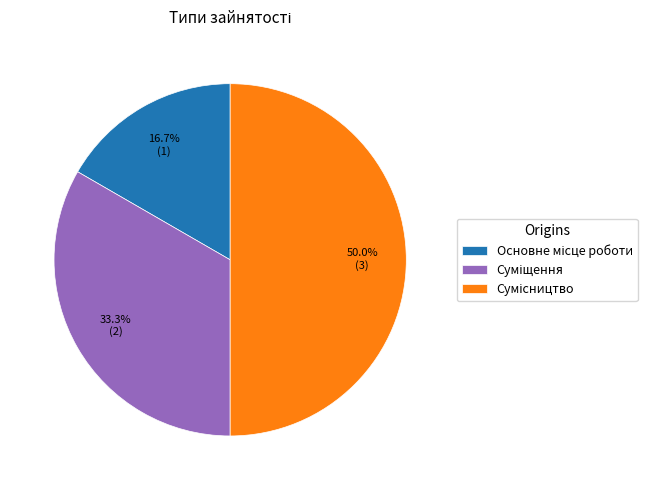

Does Сумісництво represent more than half of the total?

No